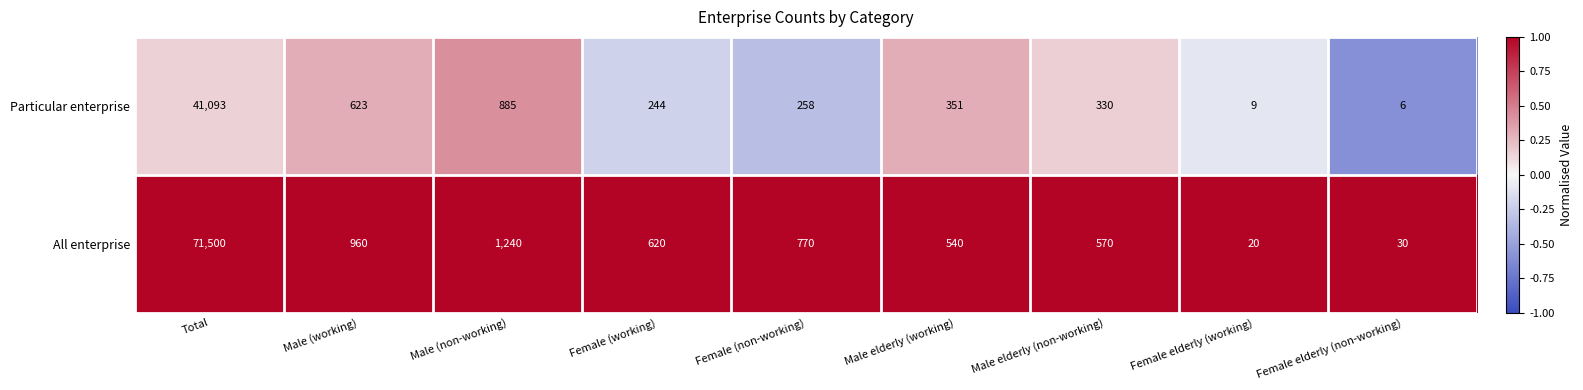

What is the total value across all series at Male elderly (non-working)?

900